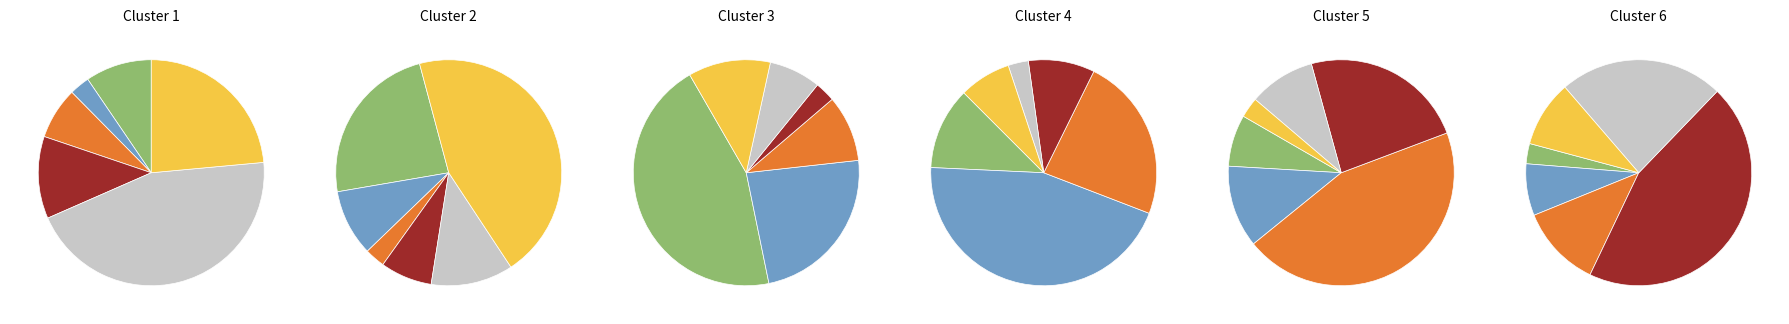

Which has a higher value, 08/15/2011 or 08/09/2007?

08/15/2011